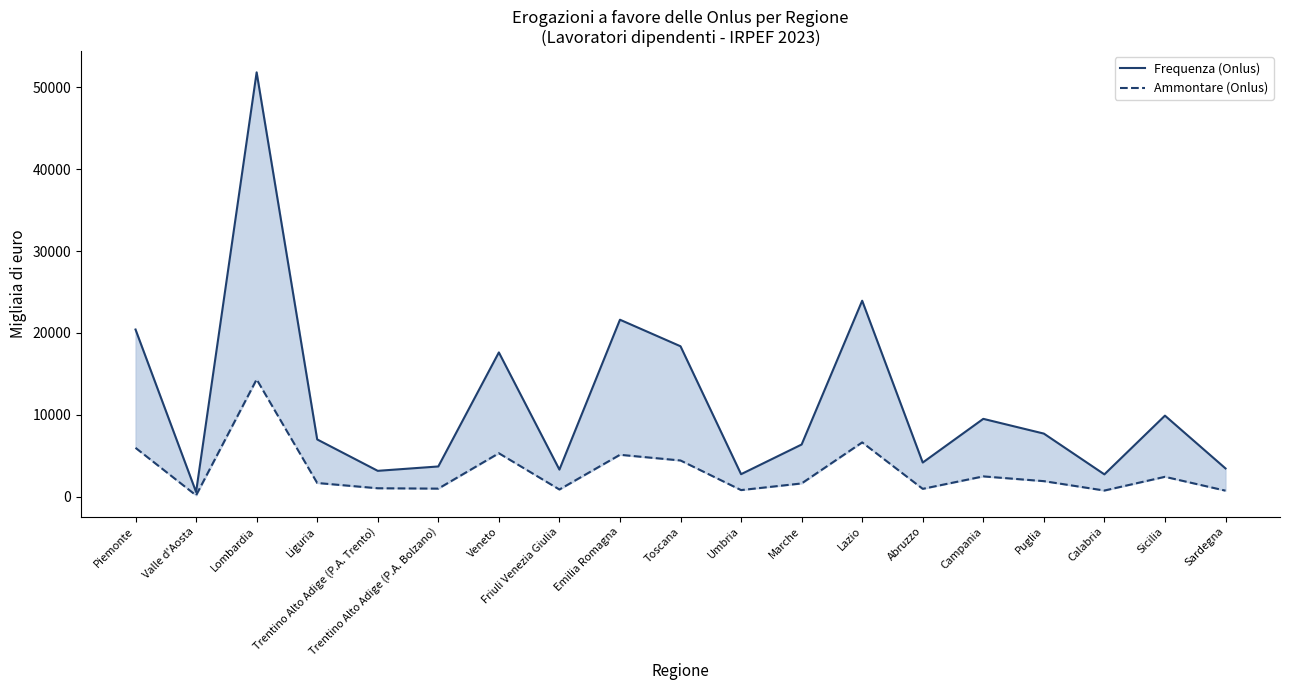

Where is the first local maximum for Frequenza (Onlus)?

Lombardia